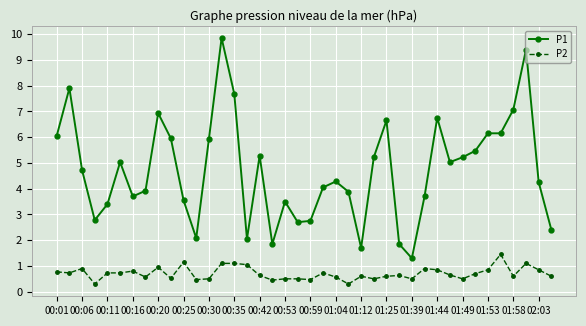

True or false: P1 and P2 intersect in this chart.

False